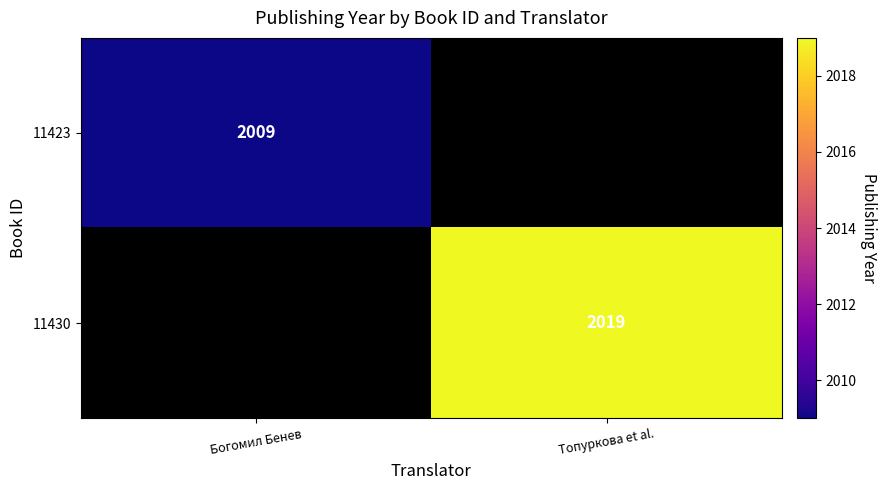

Is it true that 11430 equals 2019 at Топуркова et al.?

True